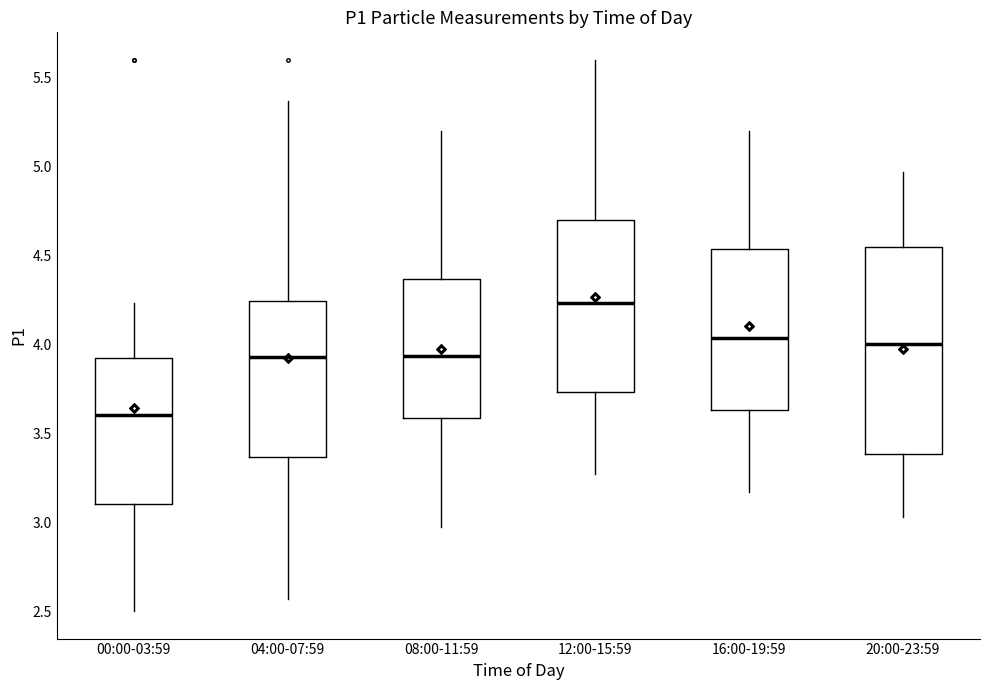

Reading left to right, transcribe this box plot: for each box, give where its median line is, the range the box spans, and where its two whiskers end, as read against the y-axis. The values are not printed on the chart, so give them approximately, as read against the axis.

00:00-03:59: median 3.60, box 3.10 to 3.90, whiskers 2.50 to 4.25
04:00-07:59: median 3.95, box 3.35 to 4.25, whiskers 2.55 to 5.35
08:00-11:59: median 3.95, box 3.60 to 4.35, whiskers 2.95 to 5.20
12:00-15:59: median 4.25, box 3.75 to 4.70, whiskers 3.25 to 5.60
16:00-19:59: median 4.05, box 3.65 to 4.55, whiskers 3.15 to 5.20
20:00-23:59: median 4.00, box 3.40 to 4.55, whiskers 3.05 to 4.95